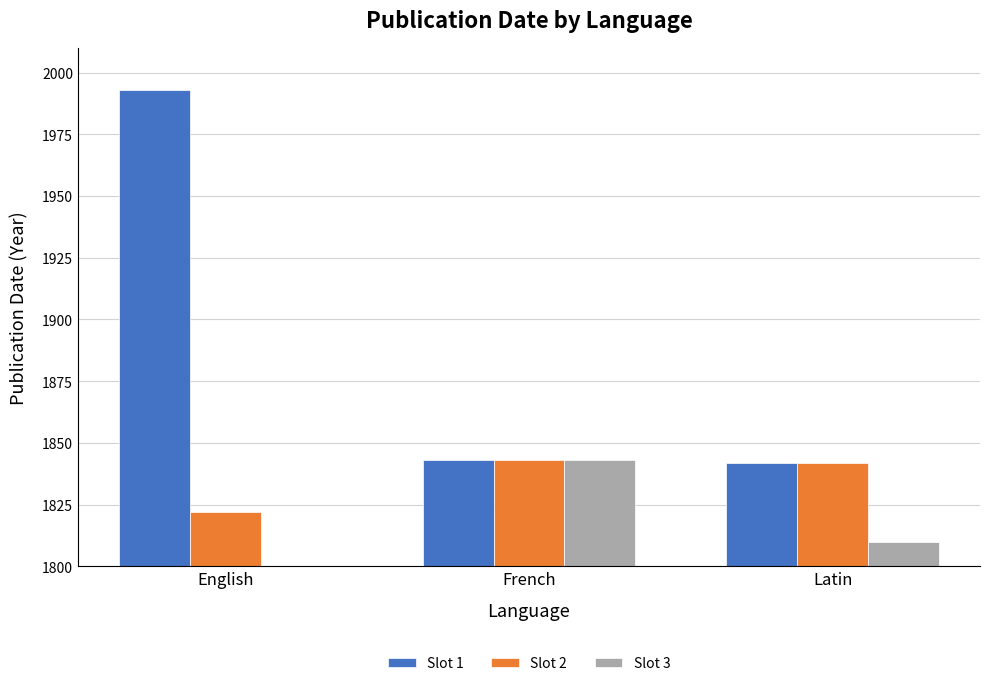

How many groups of bars are there?

3